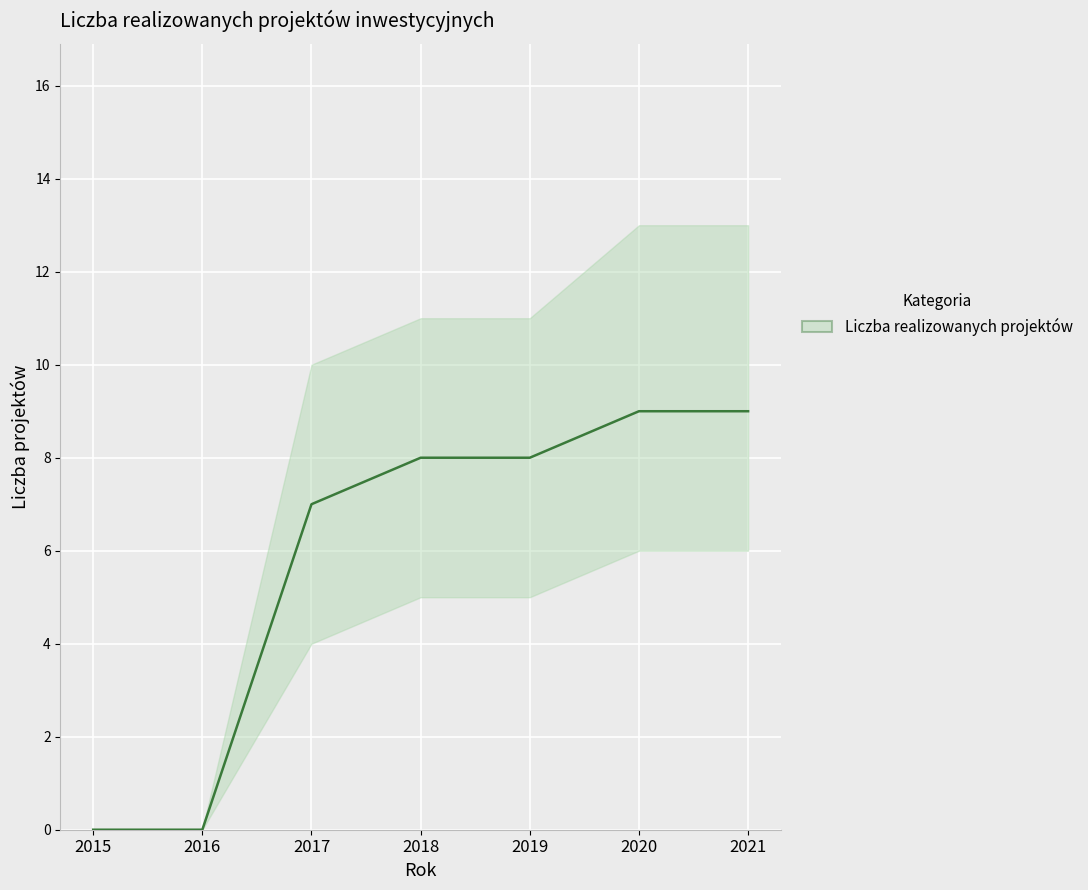

Count the number of data series in this chart.

1